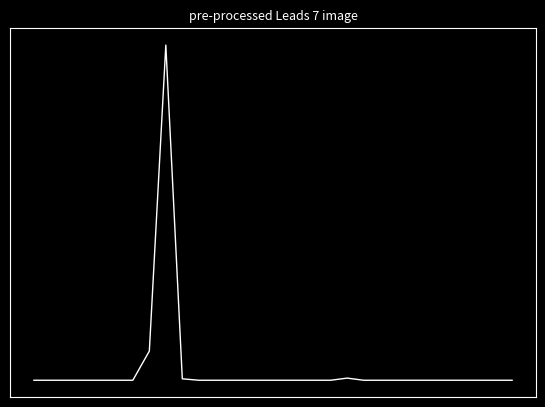

How many points are higher than both their immediate neighbors (excluding endpoints)?

2